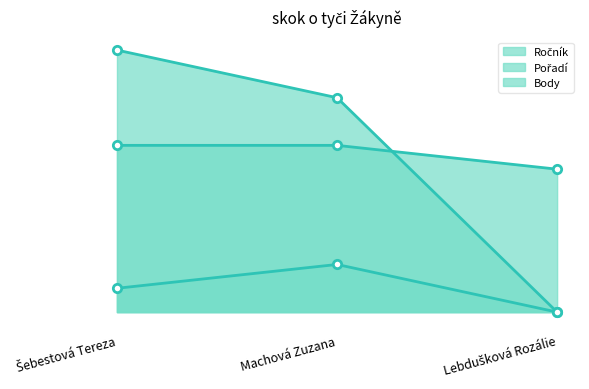

How many Pořadí values are between 0 and 2?

3